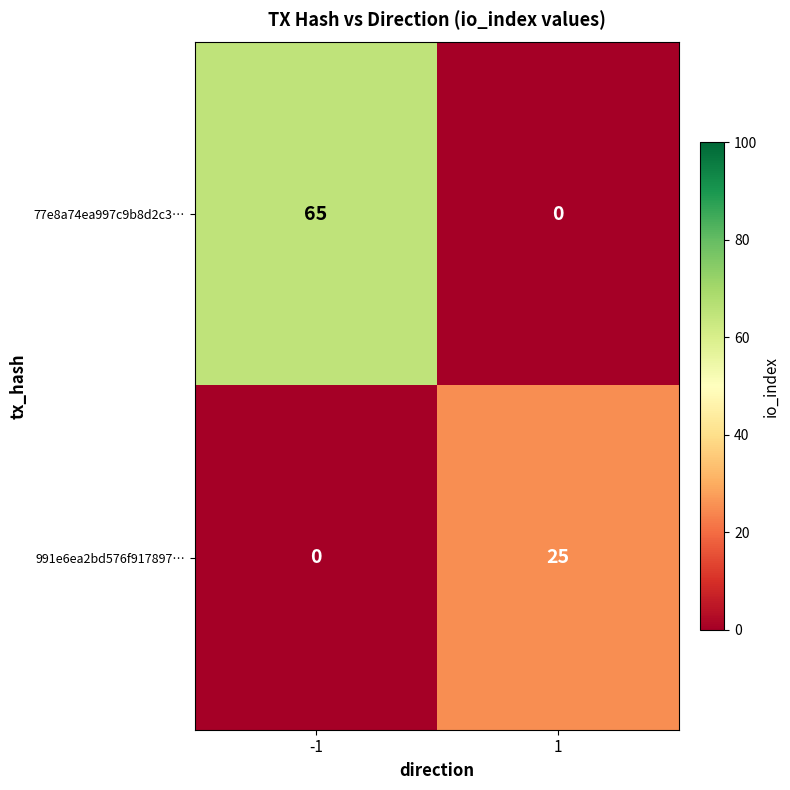

Rank the categories by 77e8a74ea997c9b8d2c3… value from lowest to highest.

1, -1